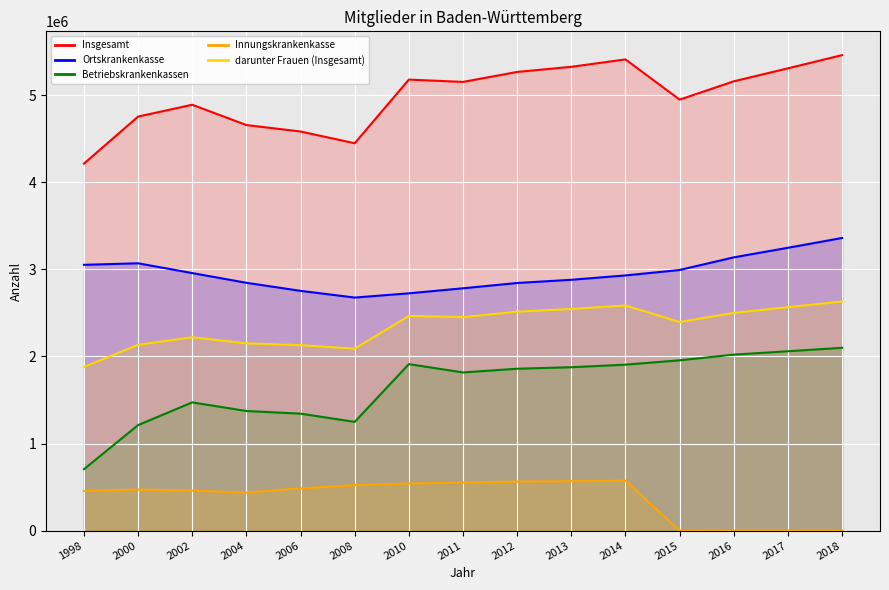

The value of Innungskrankenkasse at 2012 is 970242. True or false?

False